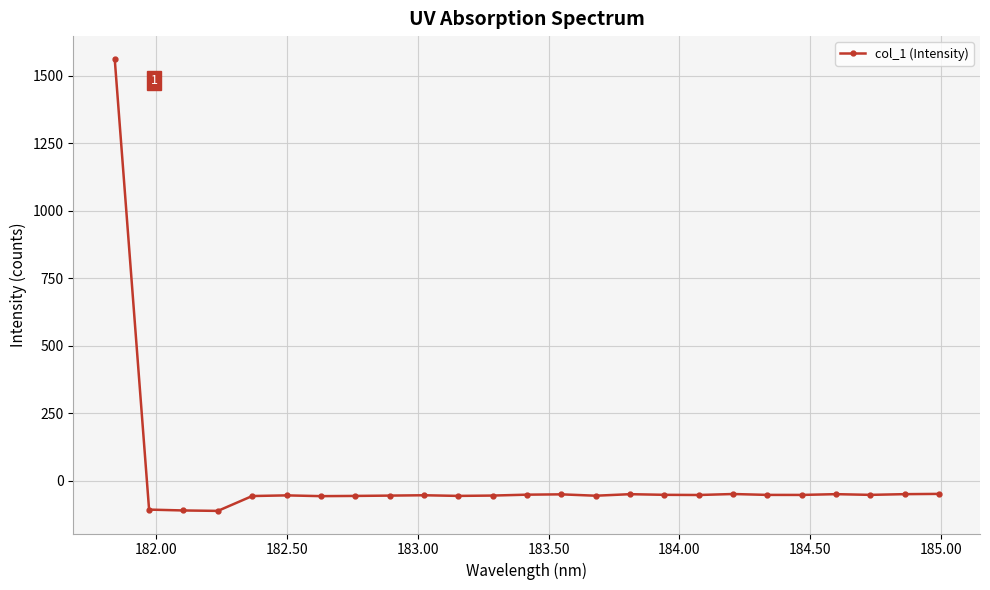

What is the greatest value displayed?

1564.0